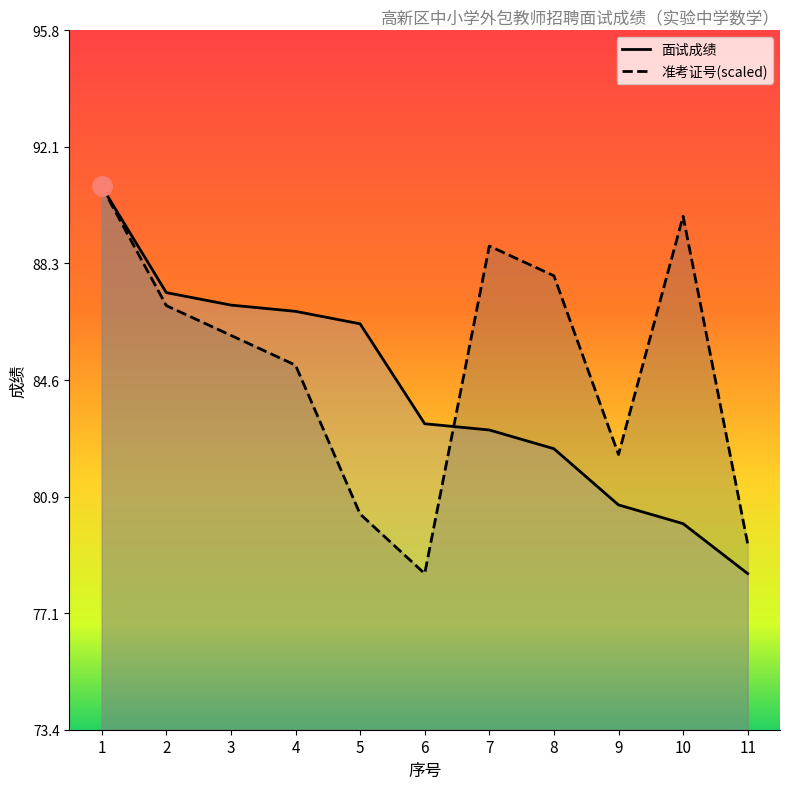

Reading left to right, transcribe all the data shown in this chart.

准考证号: 1=90.8	2=87.0	3=86.0	4=85.1	5=80.3	6=78.4	7=88.9	8=87.9	9=82.2	10=89.8	11=79.4
面试成绩: 1=90.8	2=87.4	3=87.0	4=86.8	5=86.4	6=83.2	7=83.0	8=82.4	9=80.6	10=80.0	11=78.4